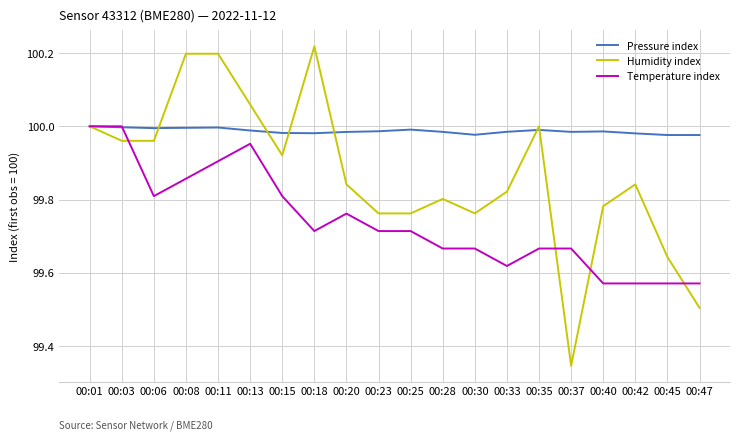

What is the difference between the highest and lowest values at 00:33?

0.4